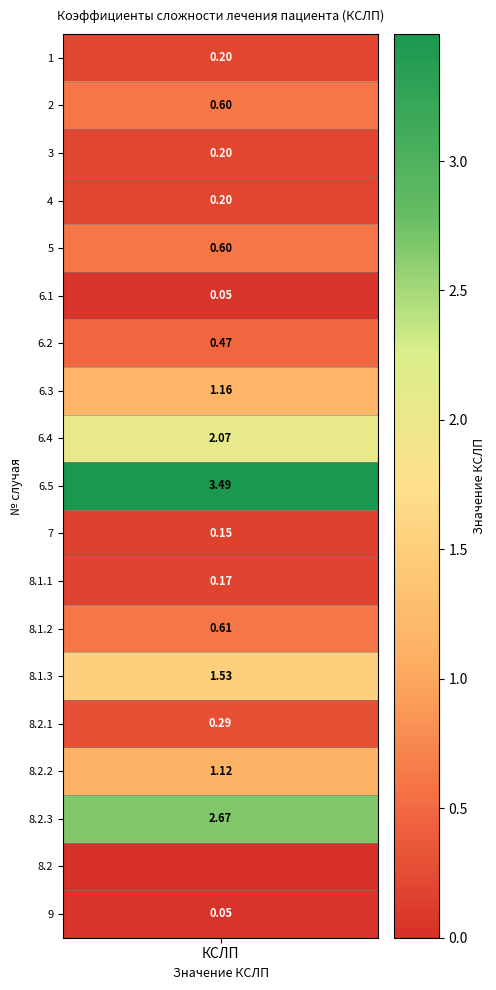

Which series has the largest range (max minus min)?

values